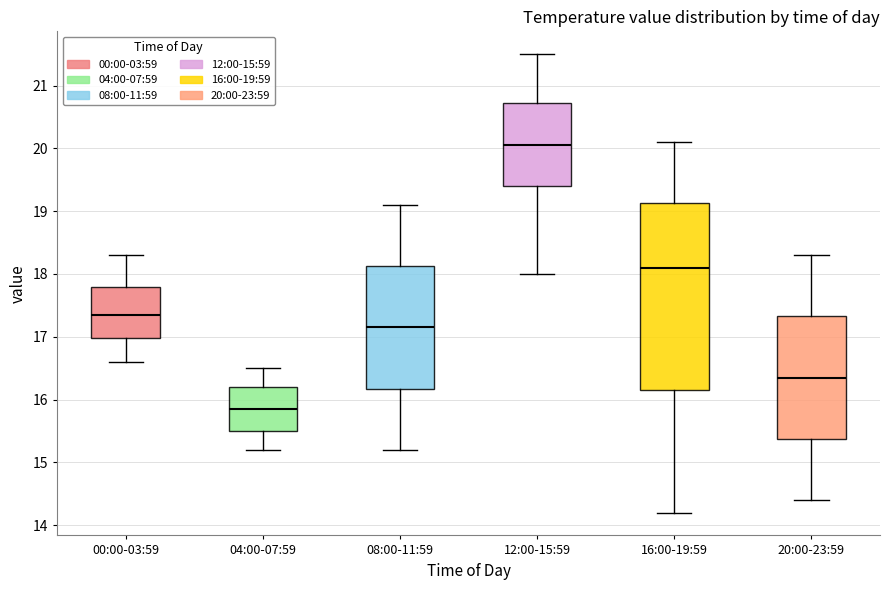

Comparing the boxes themselves (not the whiskers), which one is the tallest?

16:00-19:59